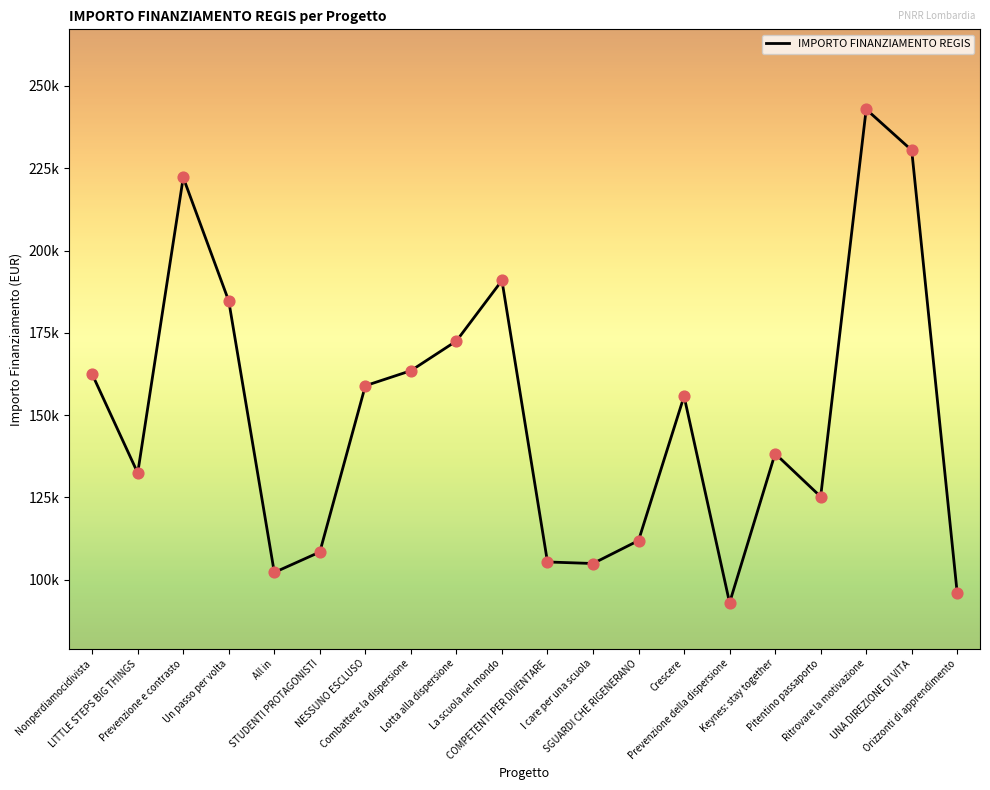

What is the ratio of the value at Combattere la dispersione to the value at COMPETENTI PER DIVENTARE?

1.6